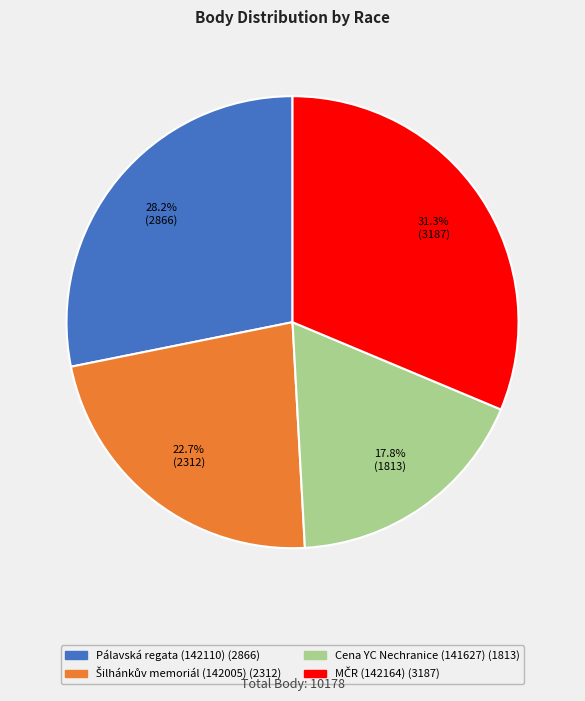

To the nearest percent, what portion does Cena YC Nechranice (141627) represent?

18%